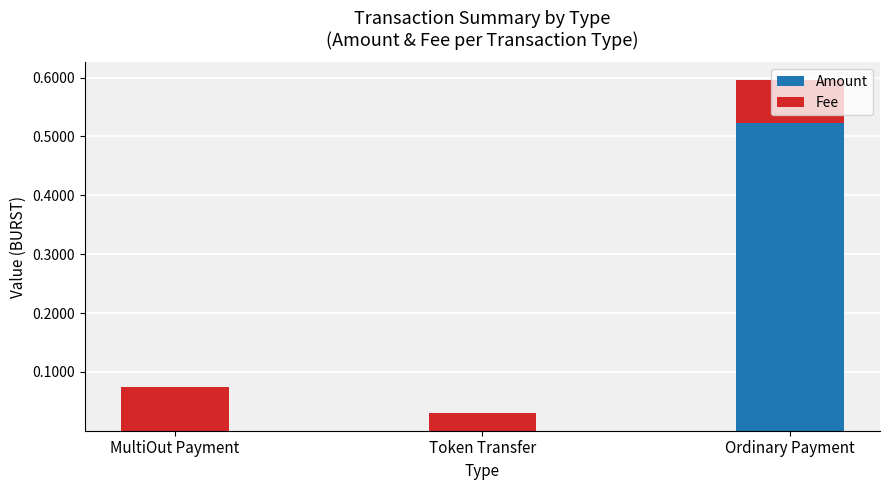

At which category is the sum across all series the highest?

Ordinary Payment